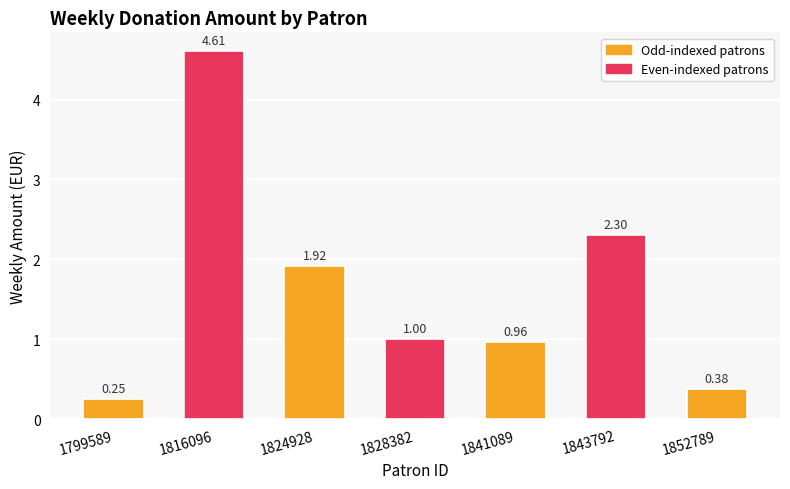

How many bars are there in total?

7